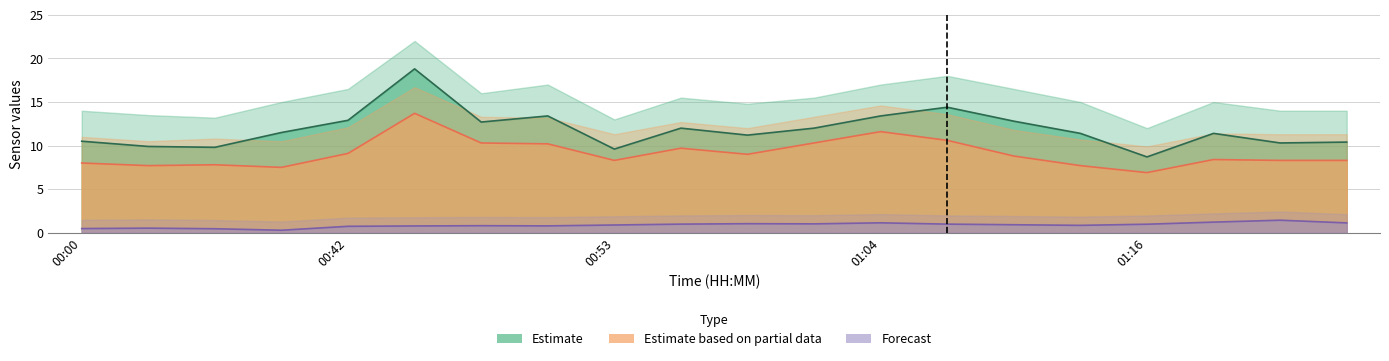

Reading left to right, transcribe all the data shown in this chart.

SDS_P1: 10.5	9.9	9.8	11.5	12.9	18.8	12.7	13.4	9.6	12.0	11.2	12.0	13.4	14.4	12.8	11.4	8.7	11.4	10.3	10.4
SDS_P2: 8.0	7.7	7.8	7.5	9.1	13.7	10.3	10.2	8.3	9.7	9.0	10.3	11.6	10.6	8.8	7.7	6.9	8.4	8.3	8.3
BME280_humidity: 0.5	0.5	0.5	0.3	0.7	0.8	0.8	0.8	0.9	1.0	1.0	1.0	1.1	1.0	0.9	0.8	1.0	1.2	1.4	1.1